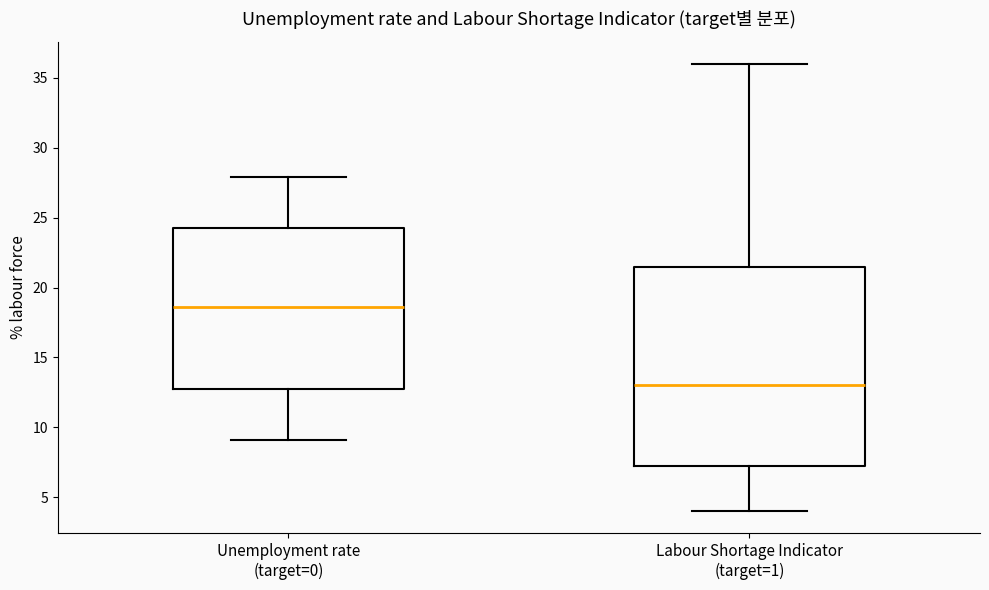

Reading left to right, transcribe this box plot: for each box, give where its median line is, the range the box spans, and where its two whiskers end, as read against the y-axis. The values are not printed on the chart, so give them approximately, as read against the axis.

Unemployment rate (target=0): median 18.5, box 13.0 to 24.5, whiskers 9.0 to 28.0
Labour Shortage Indicator (target=1): median 13.0, box 7.5 to 21.5, whiskers 4.0 to 36.0